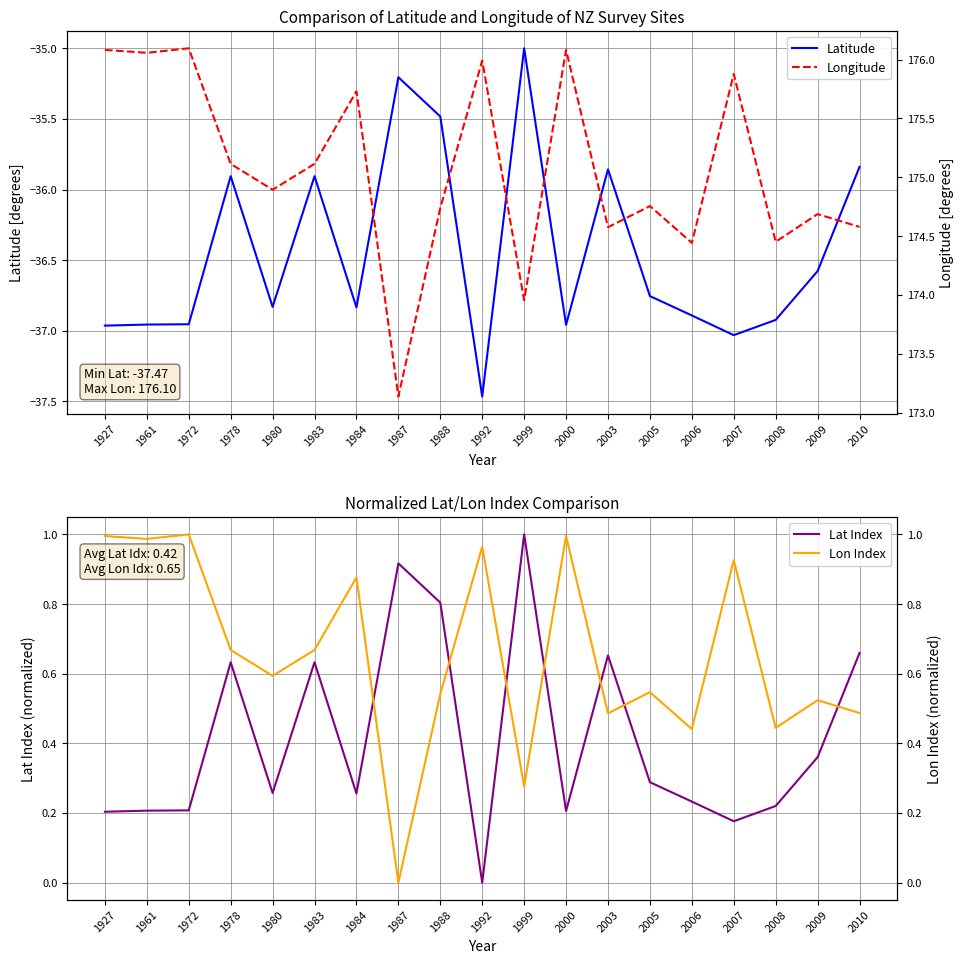

Where is Longitude nearest to the value 174?

1999